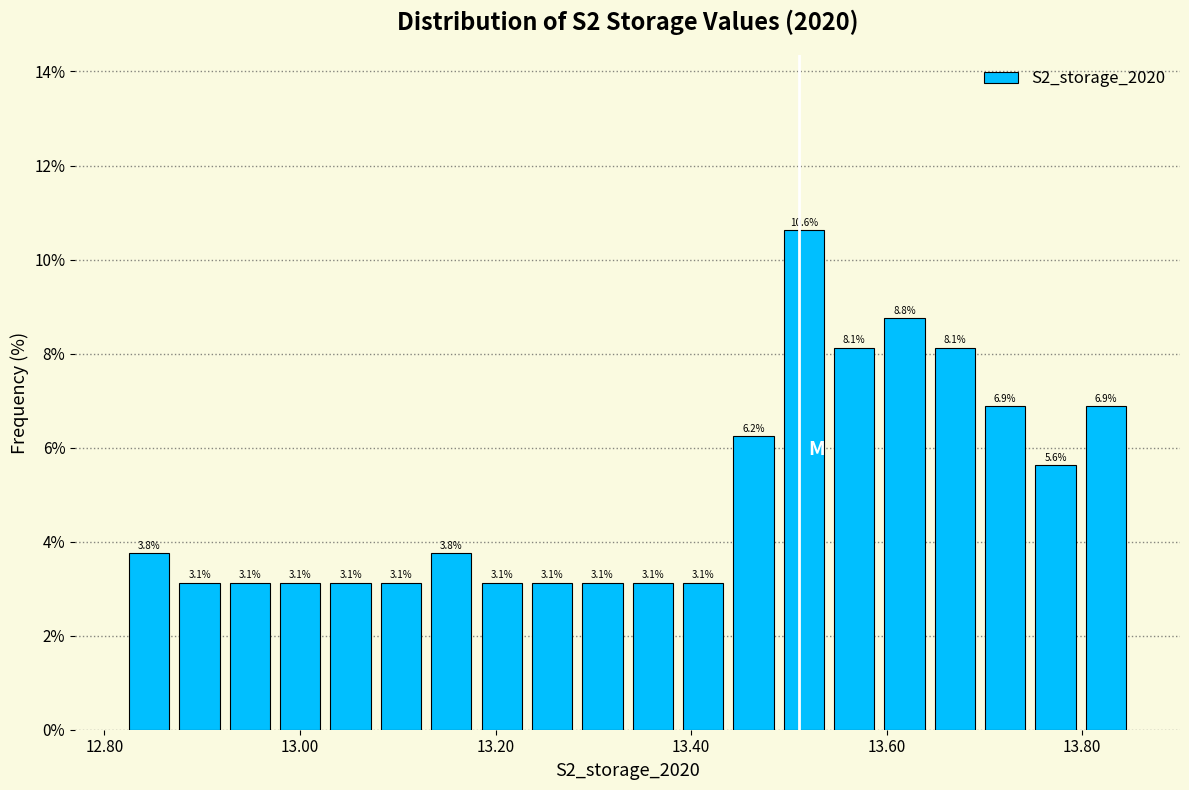

Around what value on the x-axis is the tallest bar? Give the approximate position of its centre, as read against the axis.

13.52